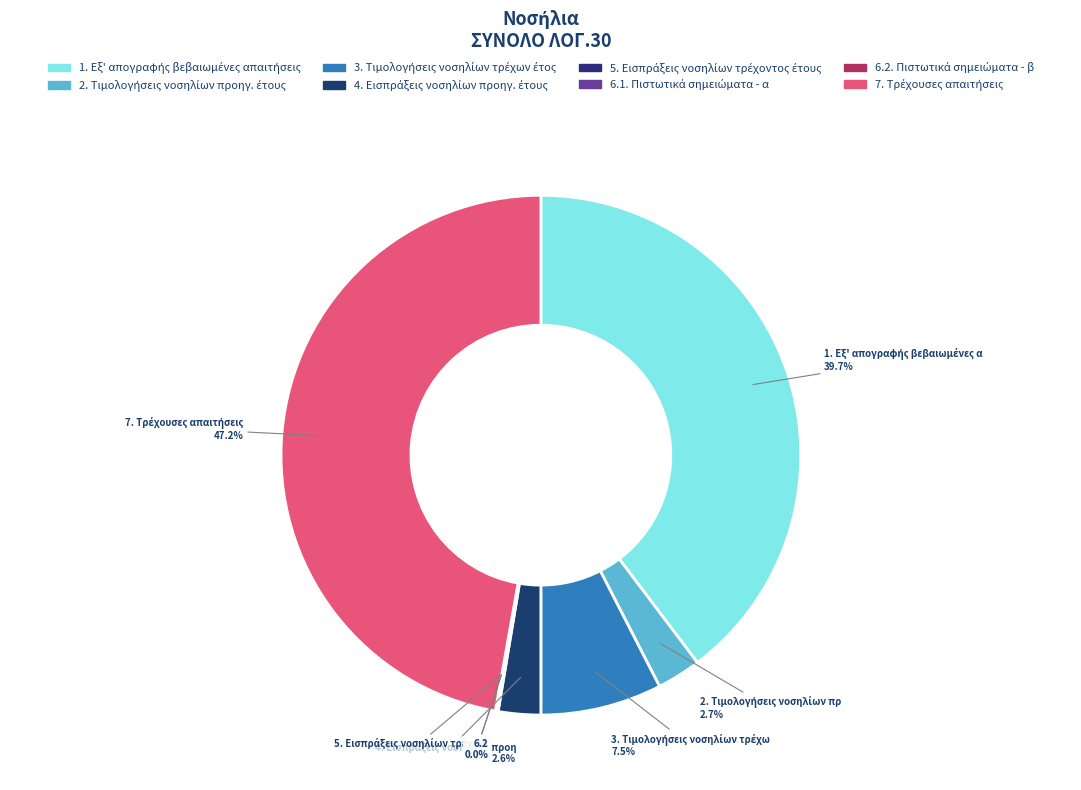

To the nearest percent, what is the difference between the largest and smallest slice percentages?

47%